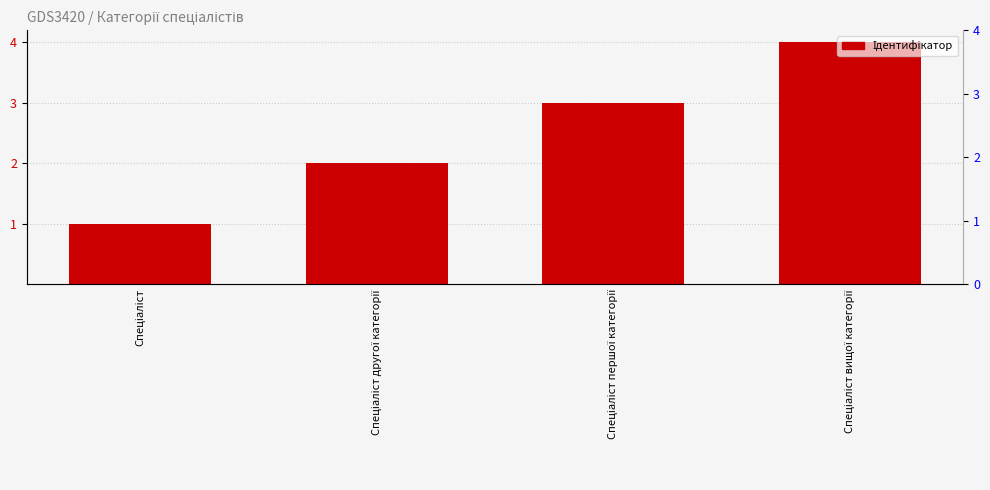

Where does the data first go above 3?

Спеціаліст вищої категорії